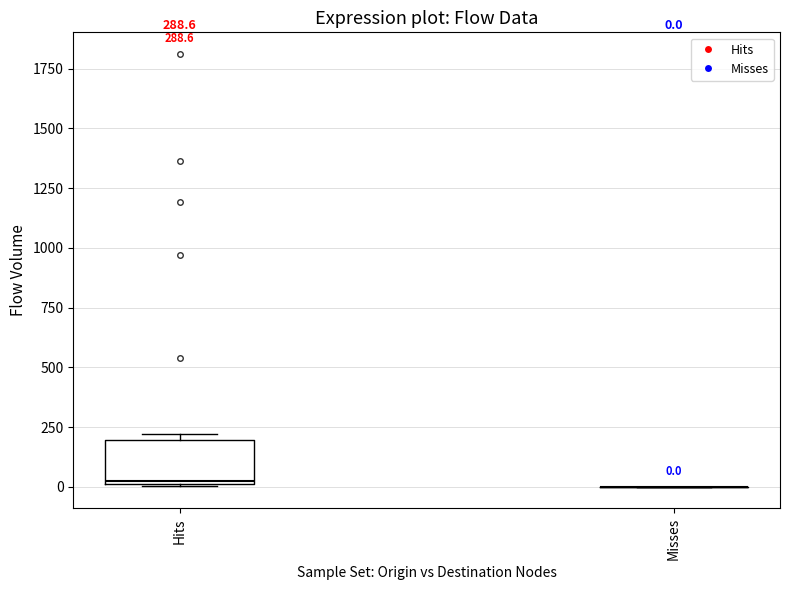

Which box is the tallest, from its lower edge to its upper edge?

Hits